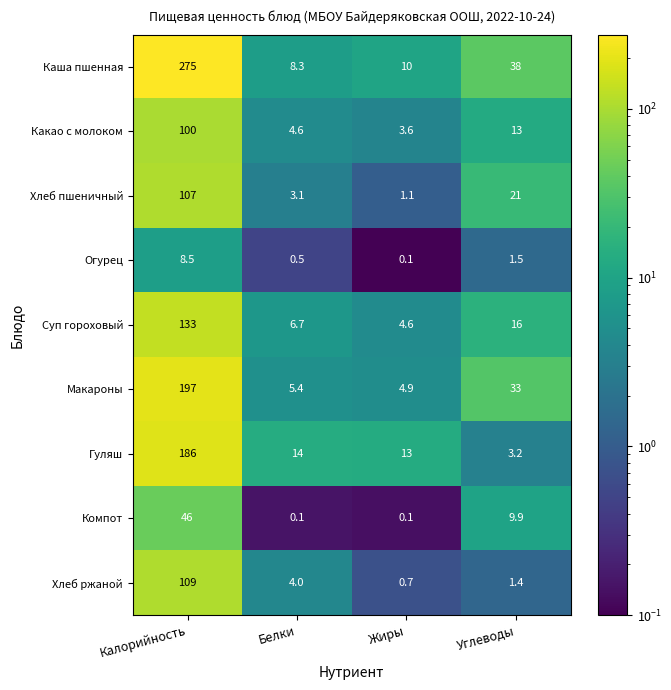

At which label is Макароны closest to 100?

Углеводы